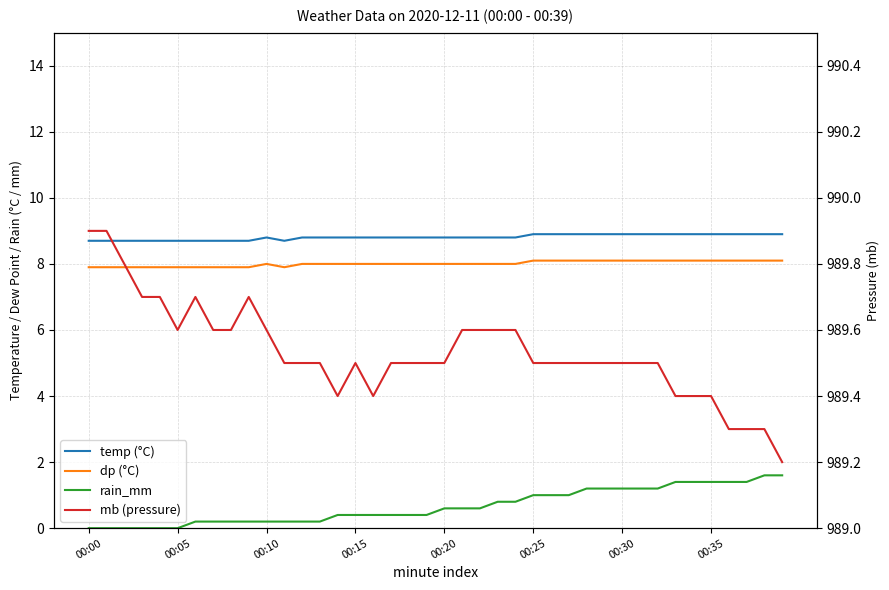

At 00:30, list the series in order from largest to smallest.

mb (pressure), temp (°C), dp (°C), rain_mm